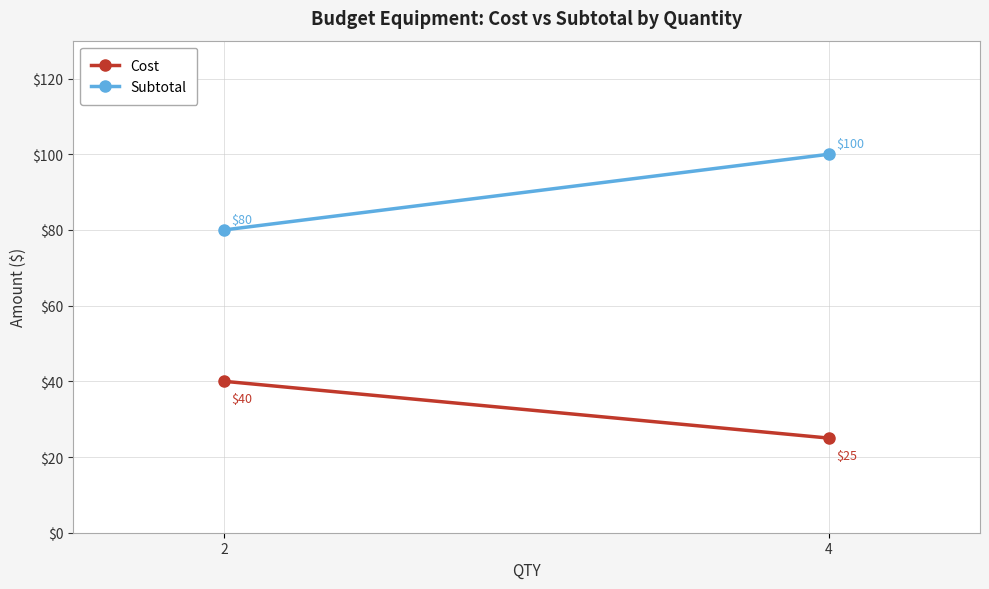

What is the sum of the Subtotal values at 4 and 2?

180